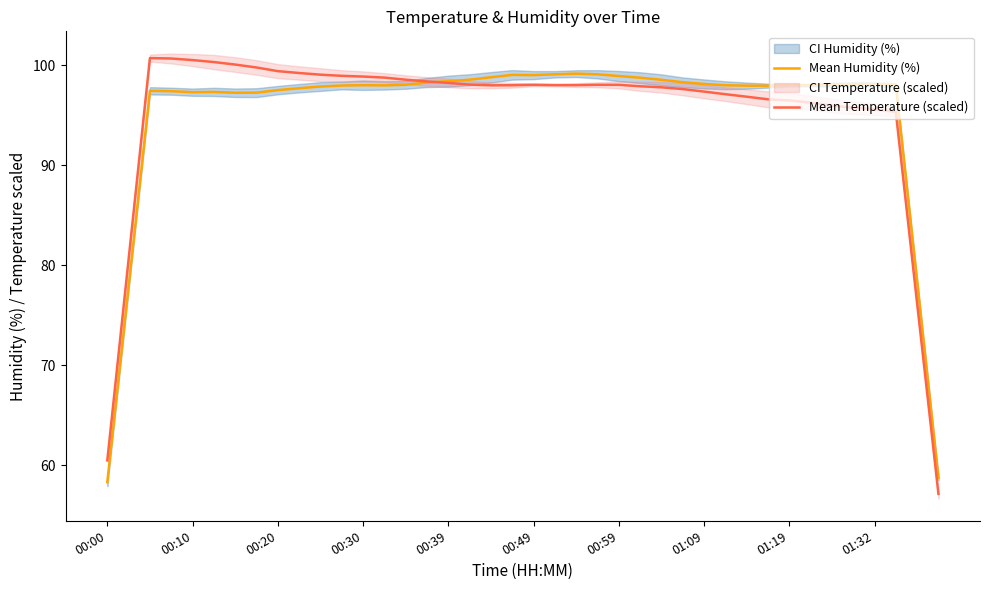

What is the total value across all series at 22?

197.2